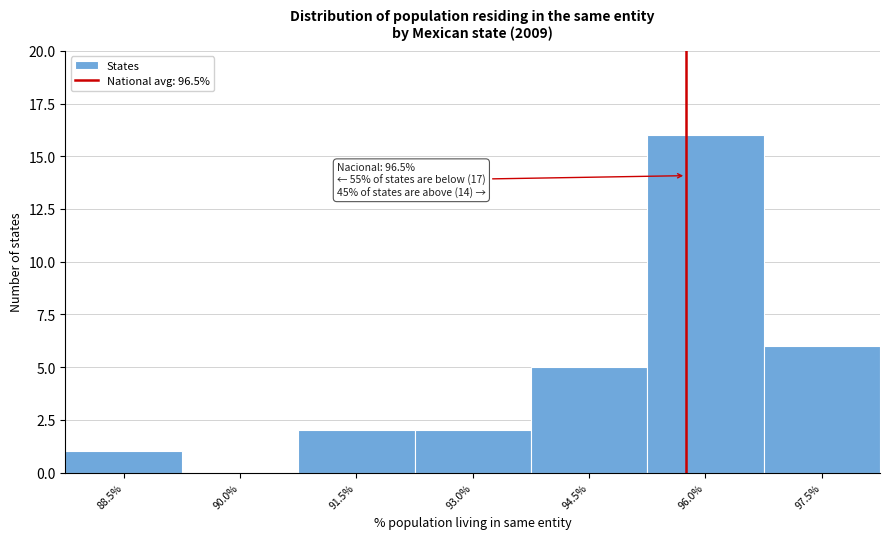

Reading left to right, extract all data points from this chart.

88.5%=1	90.0%=0	91.5%=2	93.0%=2	94.5%=5	96.0%=16	97.5%=6